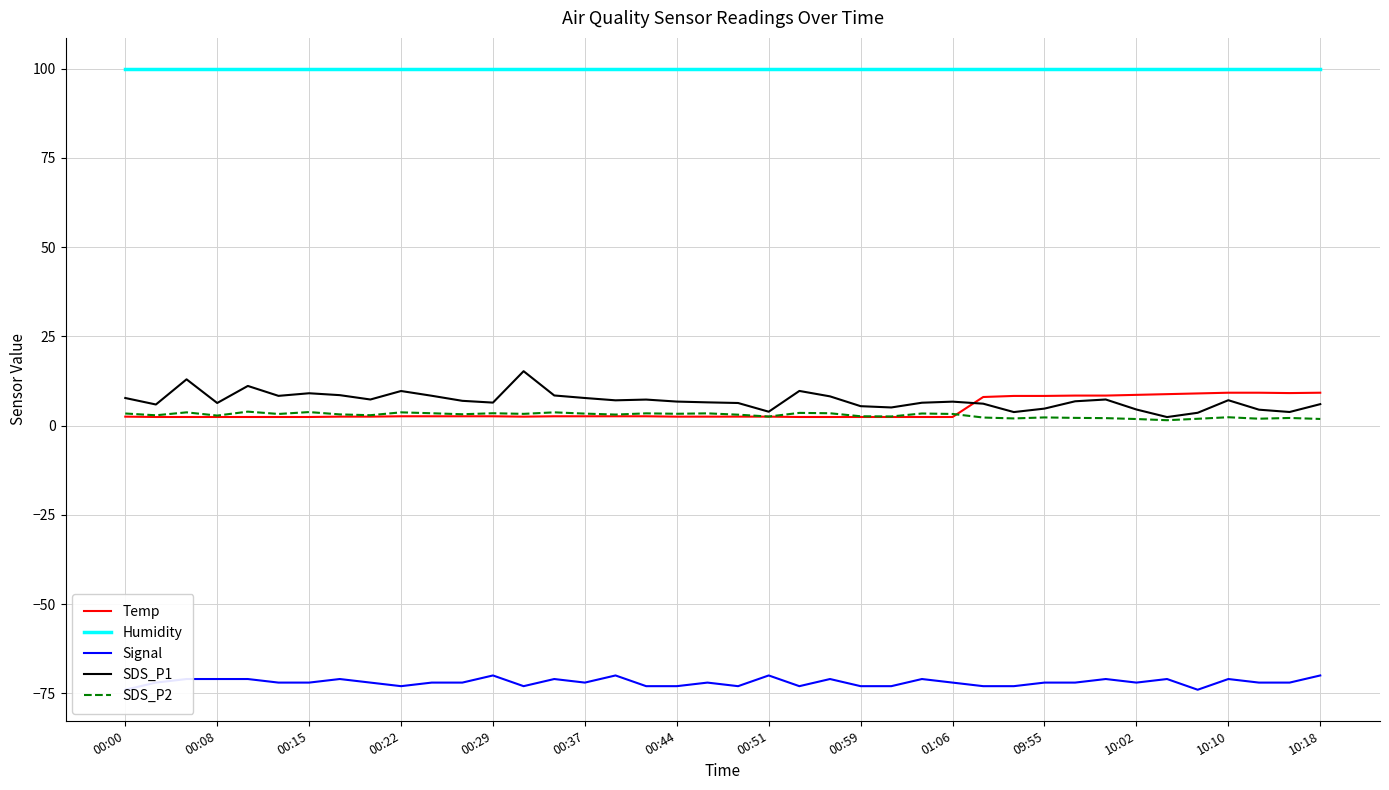

True or false: SDS_P1 and Humidity cross at least once.

False